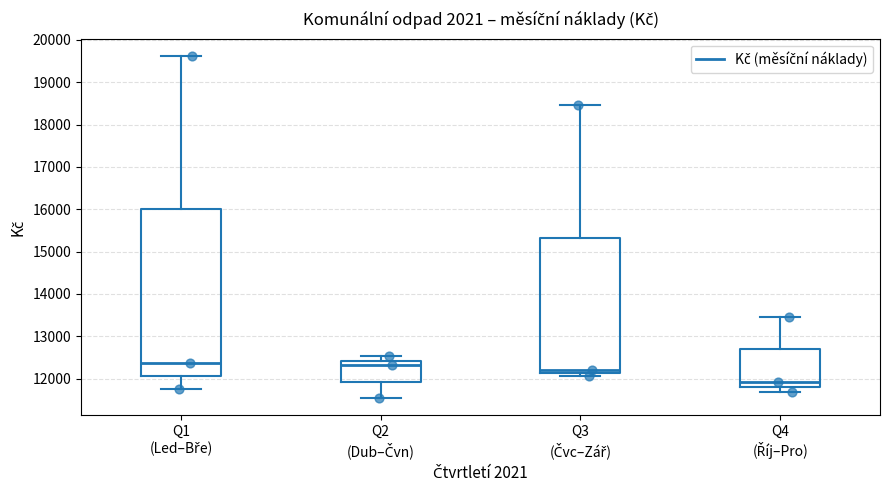

Reading left to right, transcribe this box plot: for each box, give where its median line is, the range the box spans, and where its two whiskers end, as read against the y-axis. The values are not printed on the chart, so give them approximately, as read against the axis.

Q1 (Led–Bře): median 12400, box 12100 to 16000, whiskers 11800 to 19600
Q2 (Dub–Čvn): median 12300, box 11900 to 12400, whiskers 11500 to 12500
Q3 (Čvc–Zář): median 12200, box 12100 to 15300, whiskers 12100 (just below the box's lower edge) to 18500
Q4 (Říj–Pro): median 11900, box 11800 to 12700, whiskers 11700 to 13500